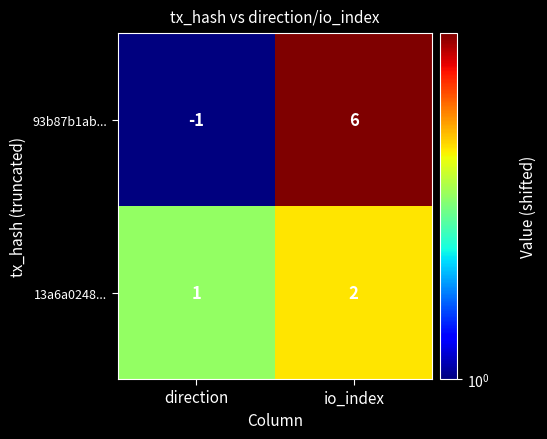

Reading left to right, what are all the values shown in this chart?

93b87b1ab...: direction=-1	io_index=6
13a6a0248...: direction=1	io_index=2